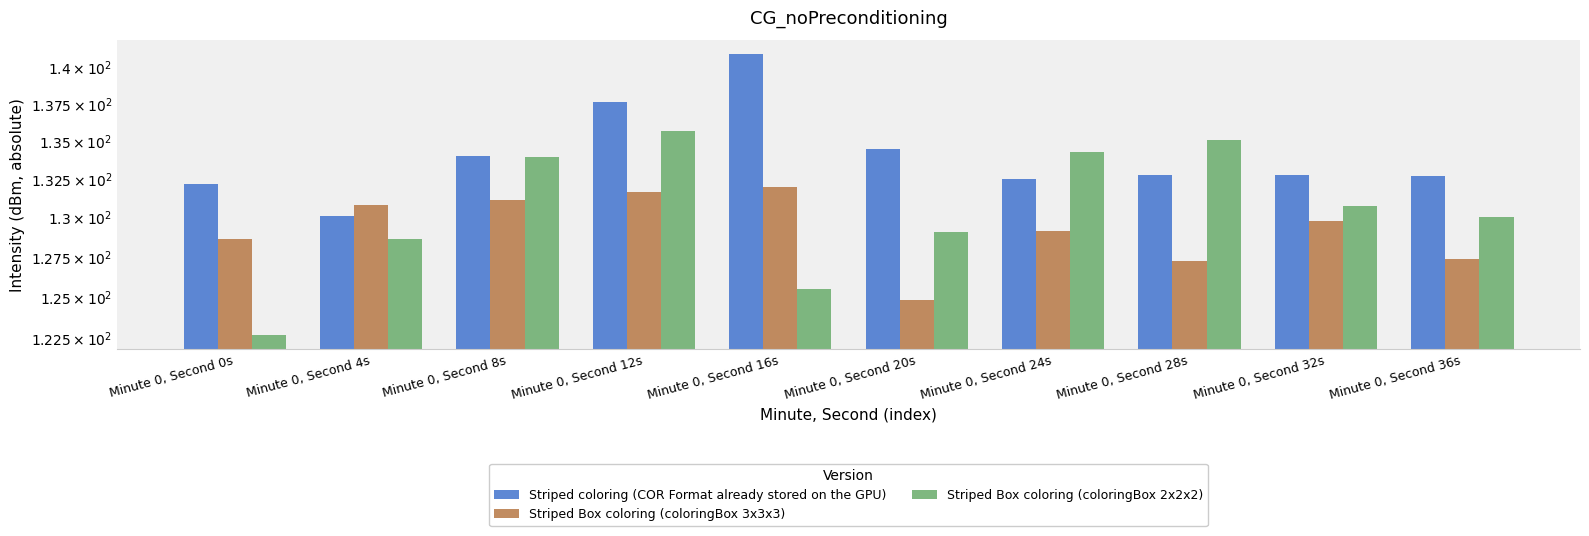

At which label does Striped Box coloring (coloringBox 3x3x3) first exceed 129?

Minute 0, Second 4s